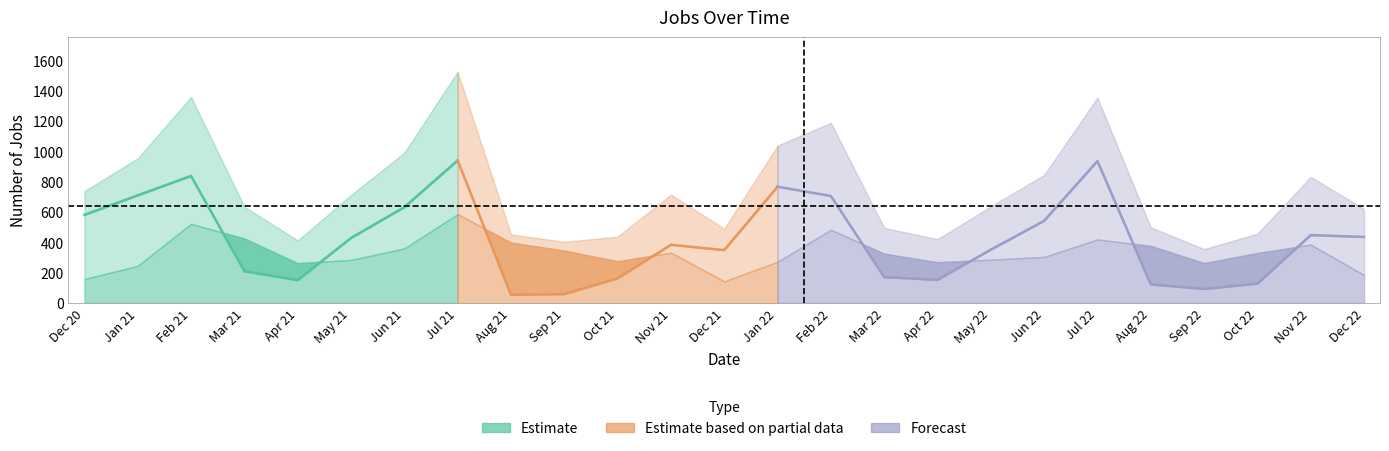

The value of Course Management at May 22 is 119. True or false?

False